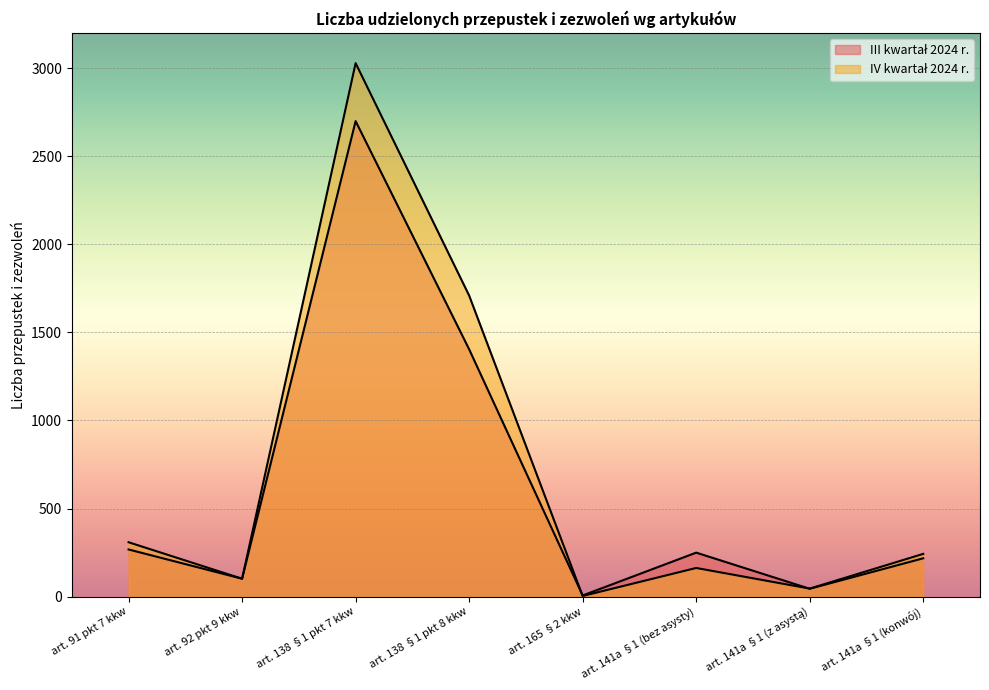

How many intersections are there between IV kwartał 2024 r. and III kwartał 2024 r.?

2